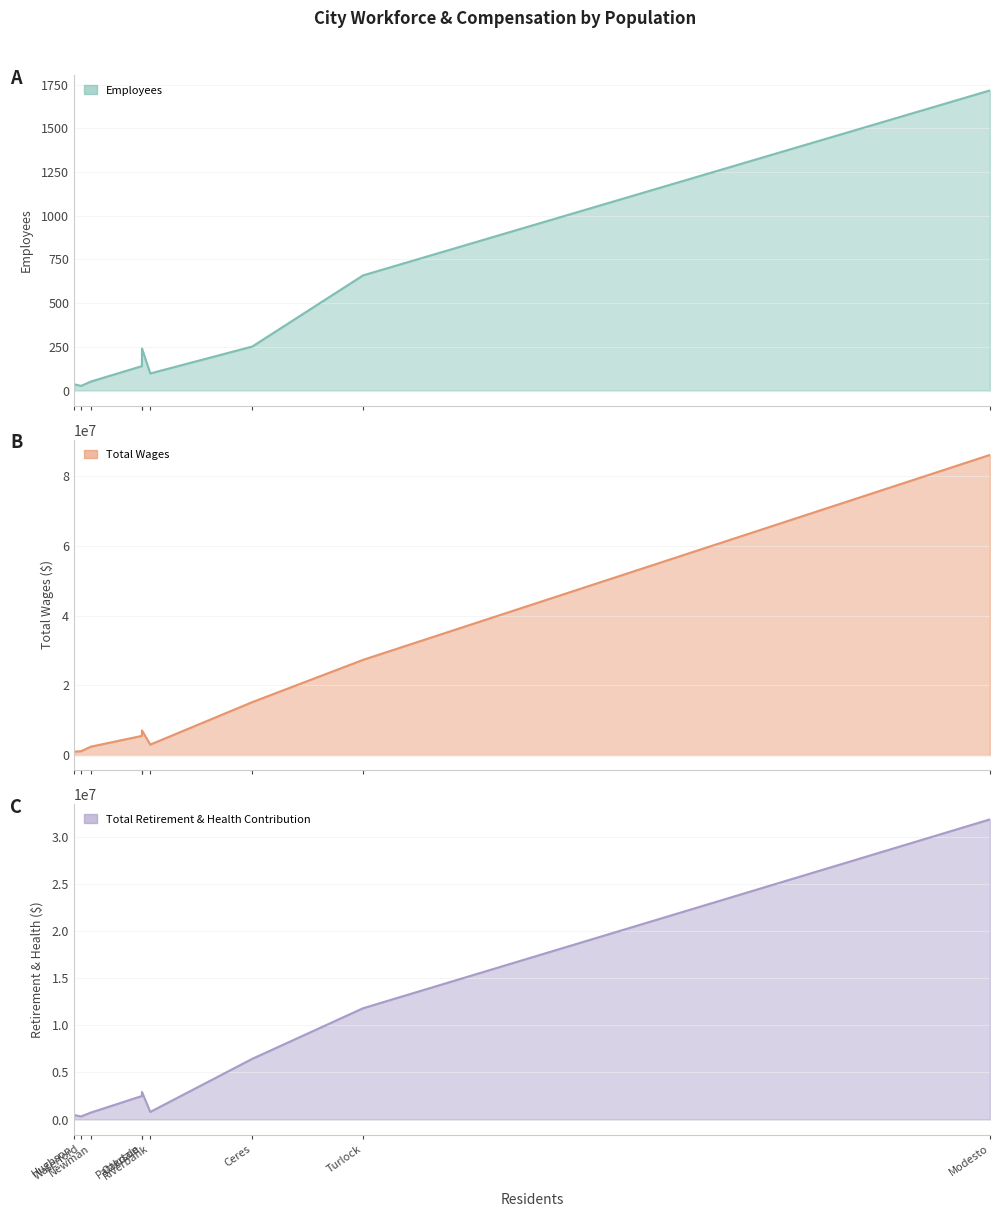

At which label is Total Retirement & Health Contribution closest to 16096889?

Turlock